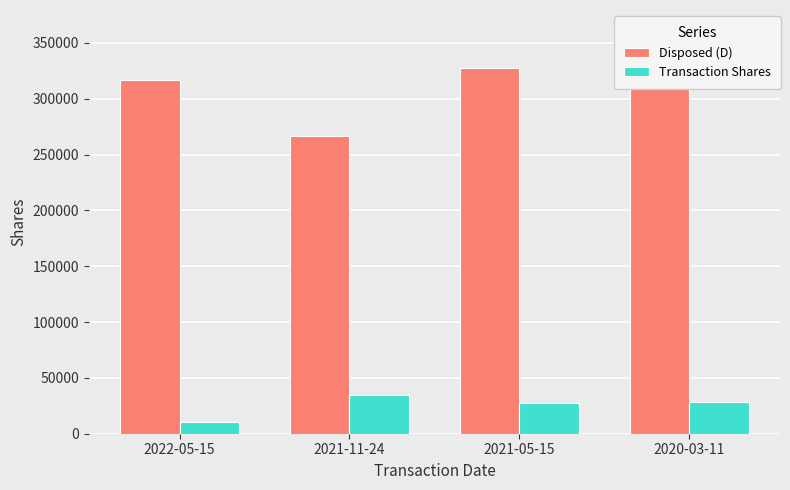

Reading left to right, list all the values displayed in this chart.

Disposed (D): 316894	266701	327311	329931
Transaction Shares: 10917	35000	27630	28700